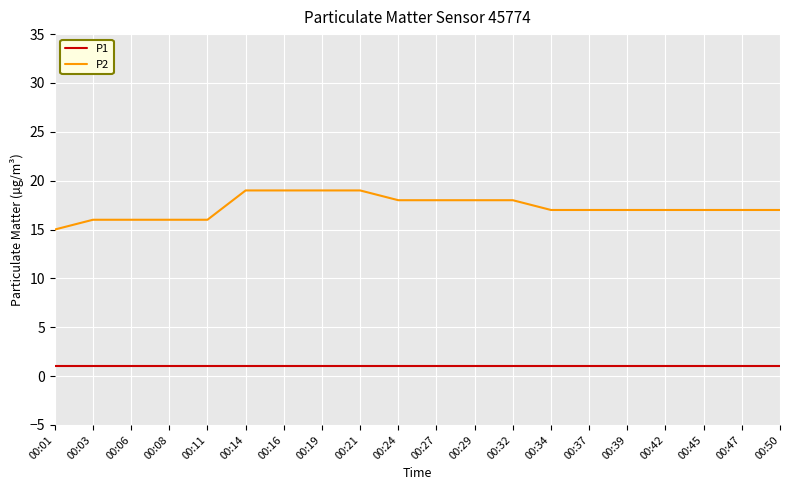

True or false: P2 and P1 cross at least once.

False